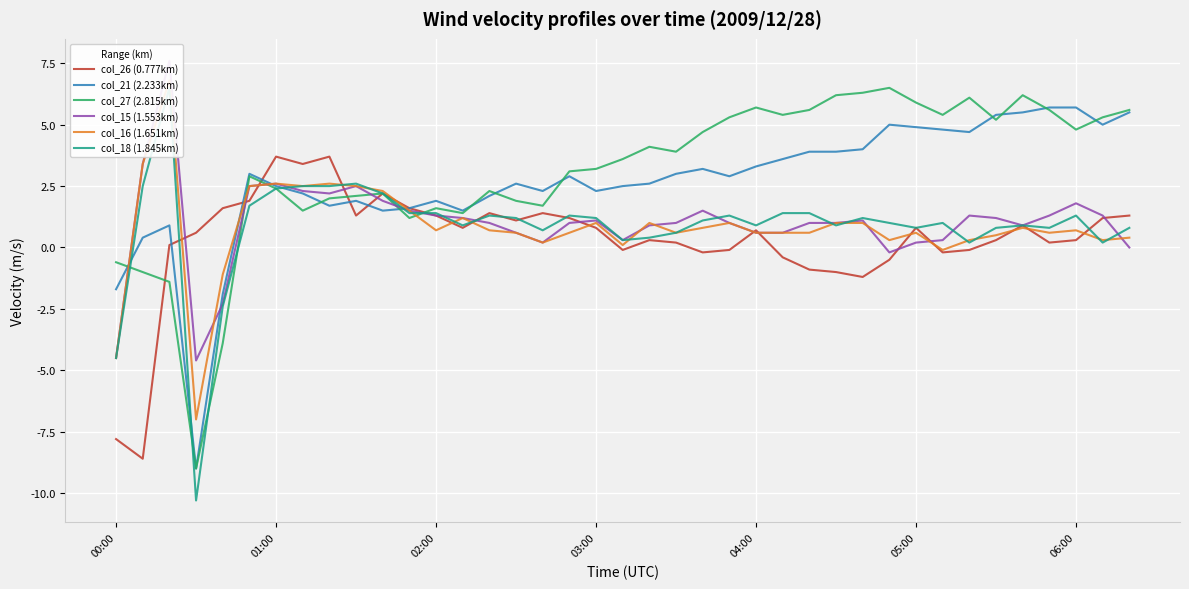

What is the maximum value for col_27 (2.815km)?

6.5